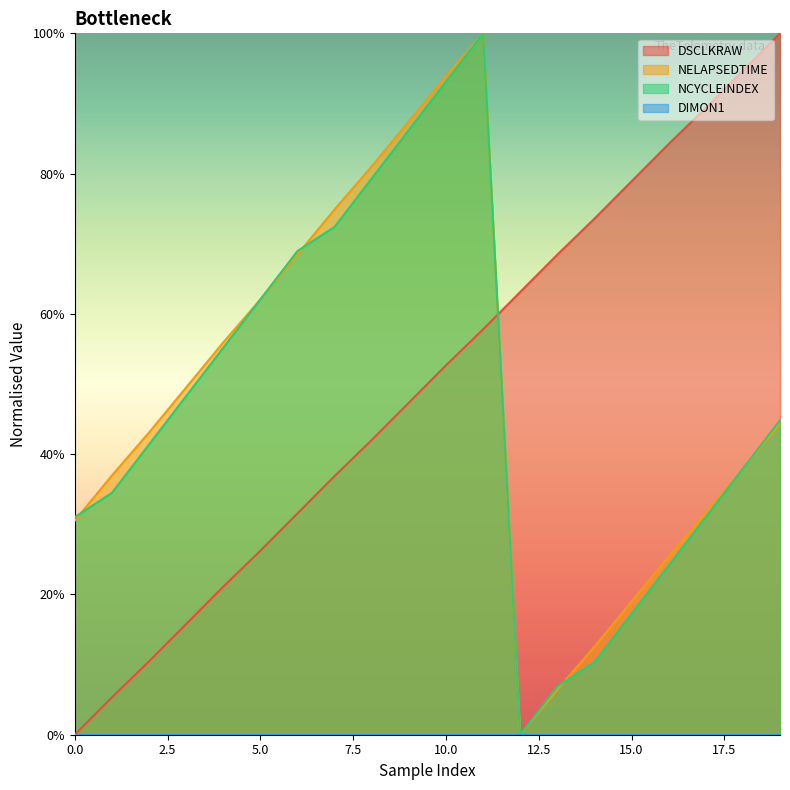

At which label is NELAPSEDTIME closest to 50?

3